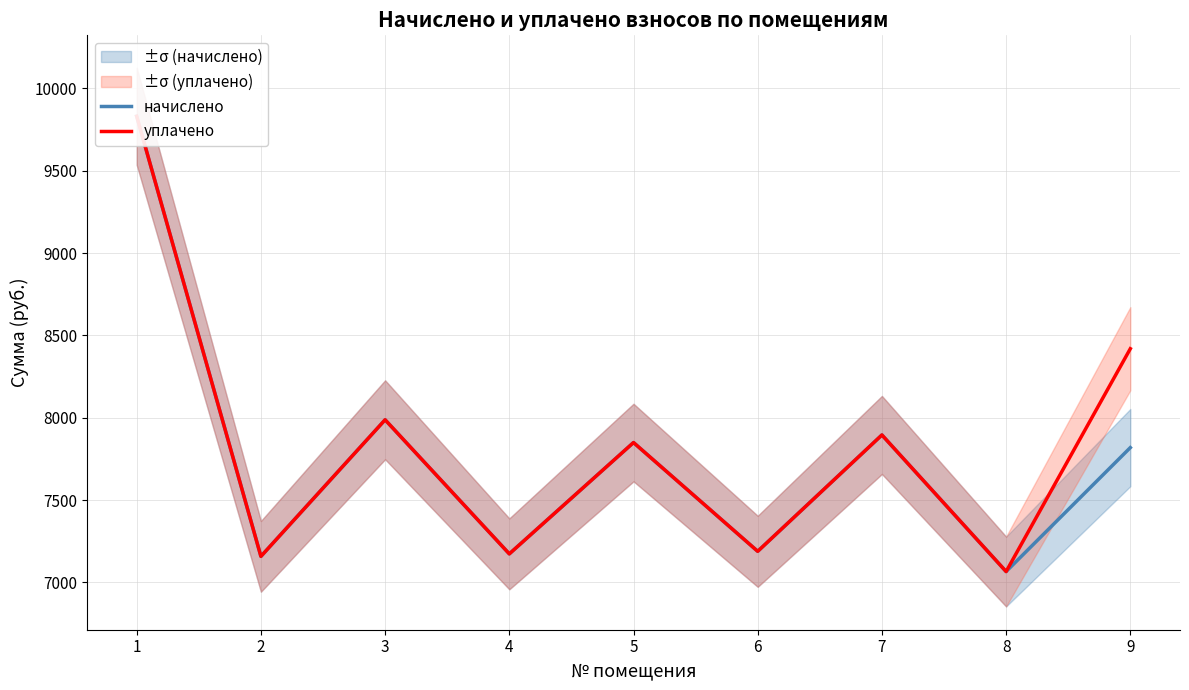

Reading left to right, extract all data points from this chart.

начислено: 1=9830.4	2=7157.8	3=7987.2	4=7173.0	5=7849.0	6=7188.5	7=7895.0	8=7065.6	9=7818.2
уплачено: 1=9830.4	2=7157.8	3=7987.2	4=7173.0	5=7849.0	6=7188.5	7=7895.0	8=7065.6	9=8418.9